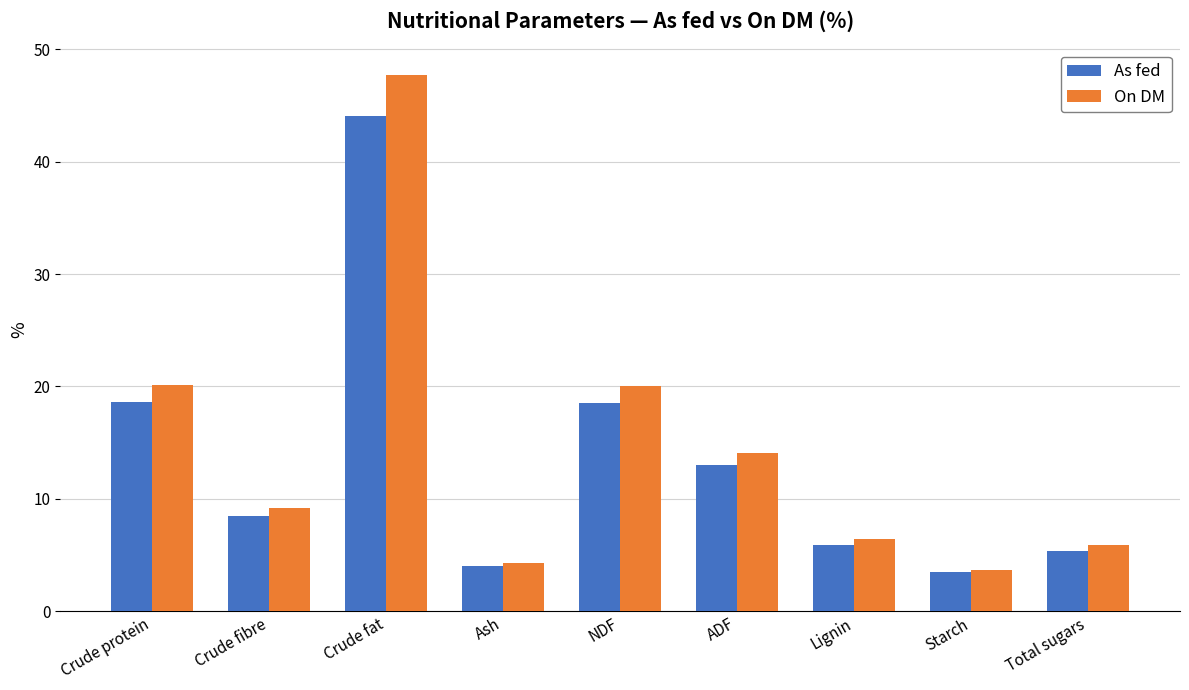

Does the chart contain stacked bars?

No